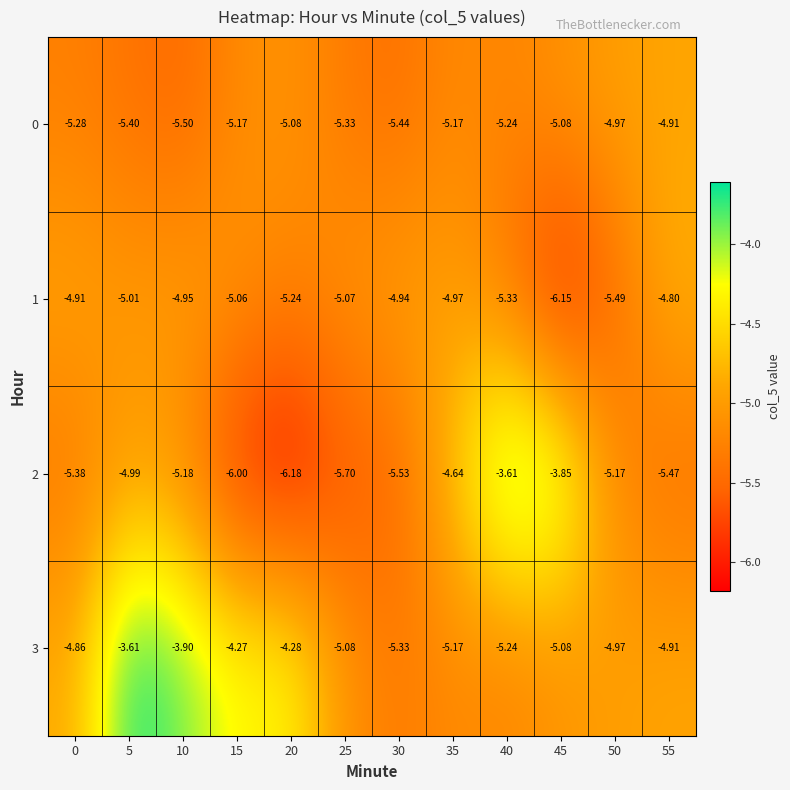

At how many categories does at least one series exceed -4?

4